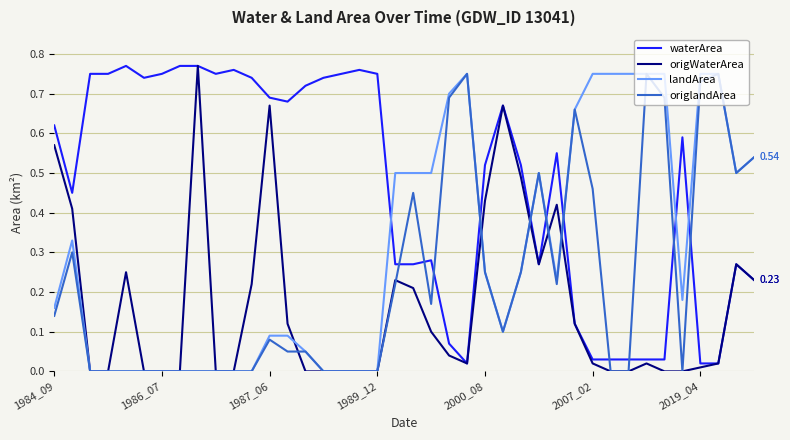

After their last crossing, which series has the higher values: waterArea or landArea?

landArea